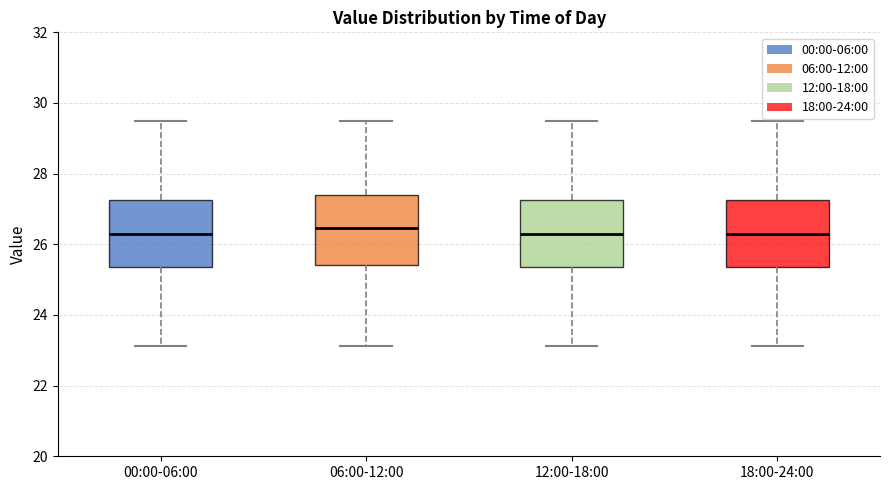

Reading left to right, read every box against the y-axis: the position of its median line, the range the box covers, and the ends of its whiskers. The values are not printed on the chart, so give them approximately, as read against the axis.

00:00-06:00: median 26.2, box 25.4 to 27.2, whiskers 23.2 to 29.6
06:00-12:00: median 26.4, box 25.4 to 27.4, whiskers 23.2 to 29.6
12:00-18:00: median 26.2, box 25.4 to 27.2, whiskers 23.2 to 29.6
18:00-24:00: median 26.2, box 25.4 to 27.2, whiskers 23.2 to 29.6